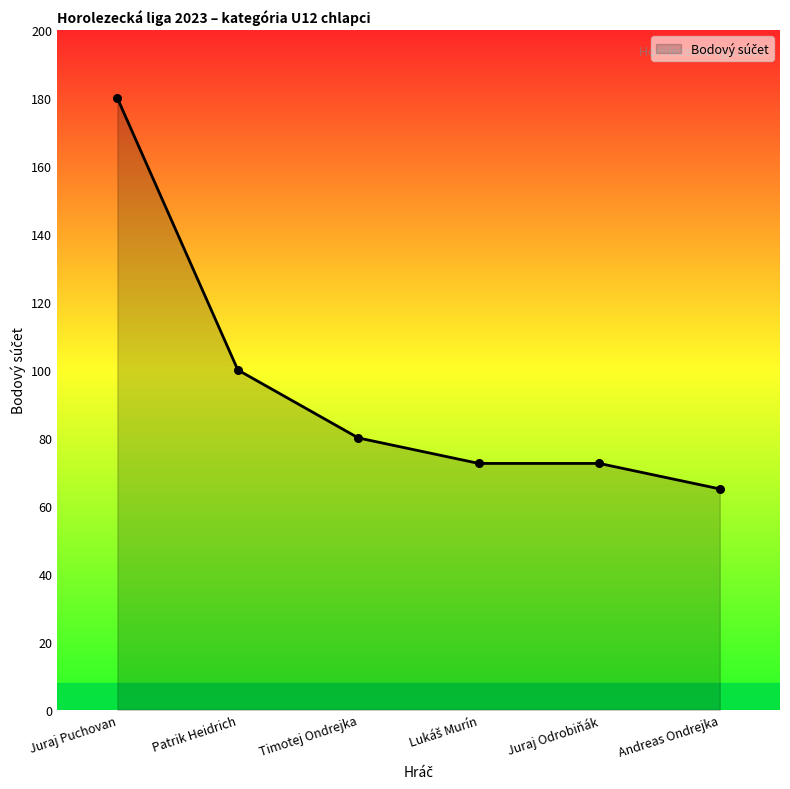

What is the change in value from Juraj Puchovan to Juraj Odrobiňák?

-107.5